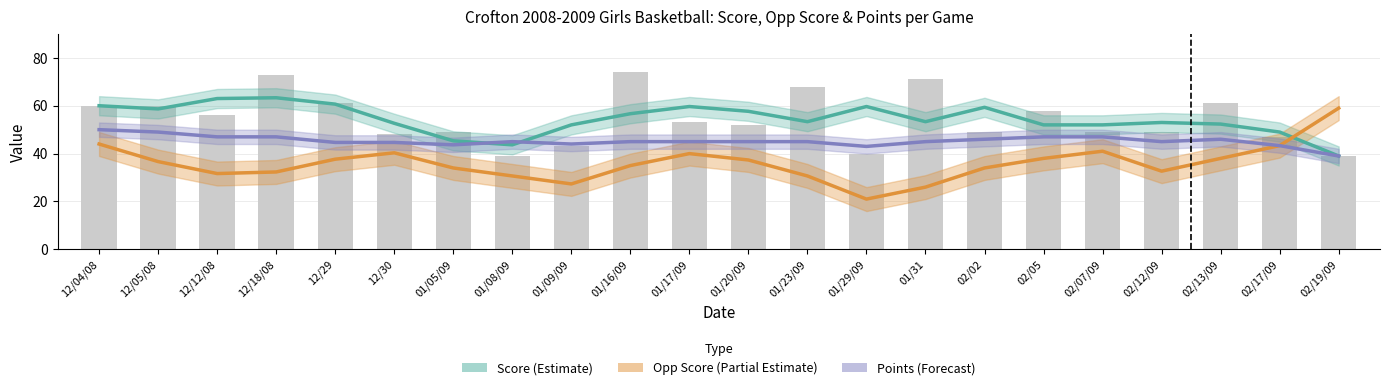

Which label corresponds to the smallest value in the chart?

01/29/09